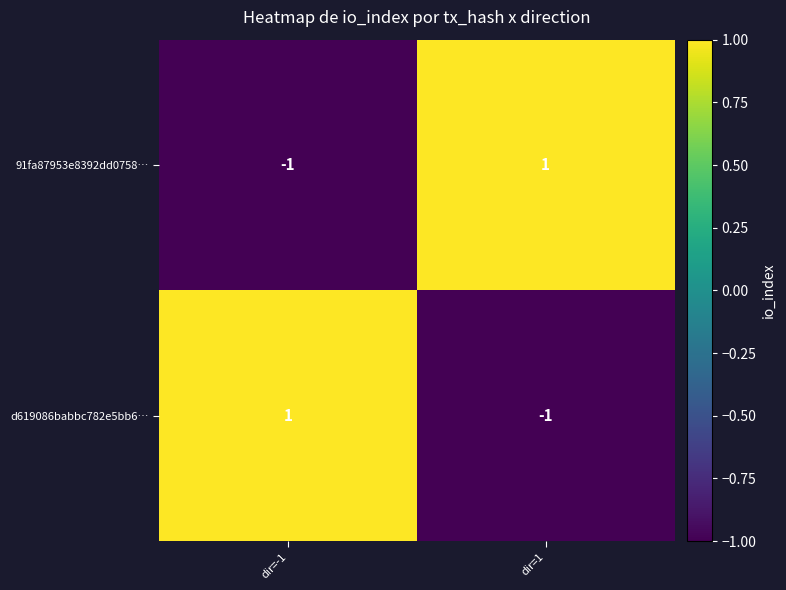

Where is 91fa87953e8392dd0758… nearest to the value 0?

dir=-1